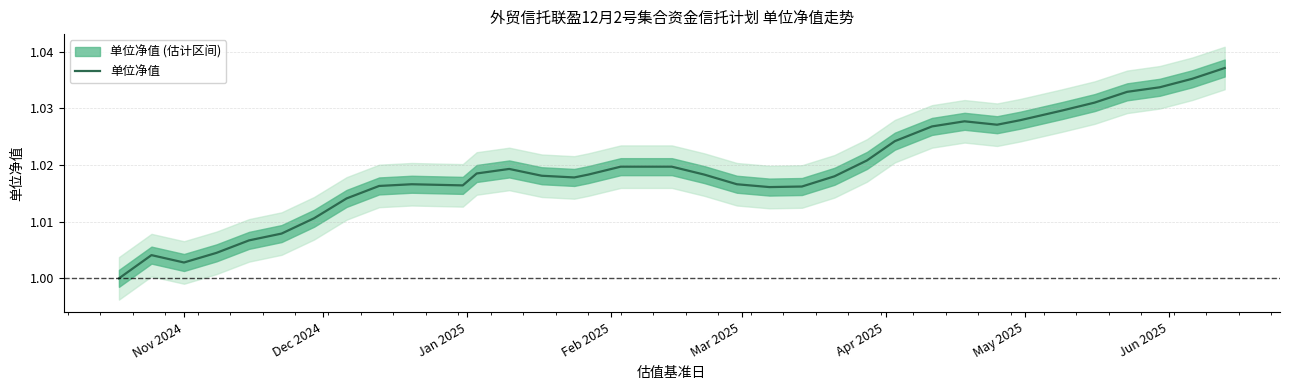

How many distinct data groups are displayed?

1